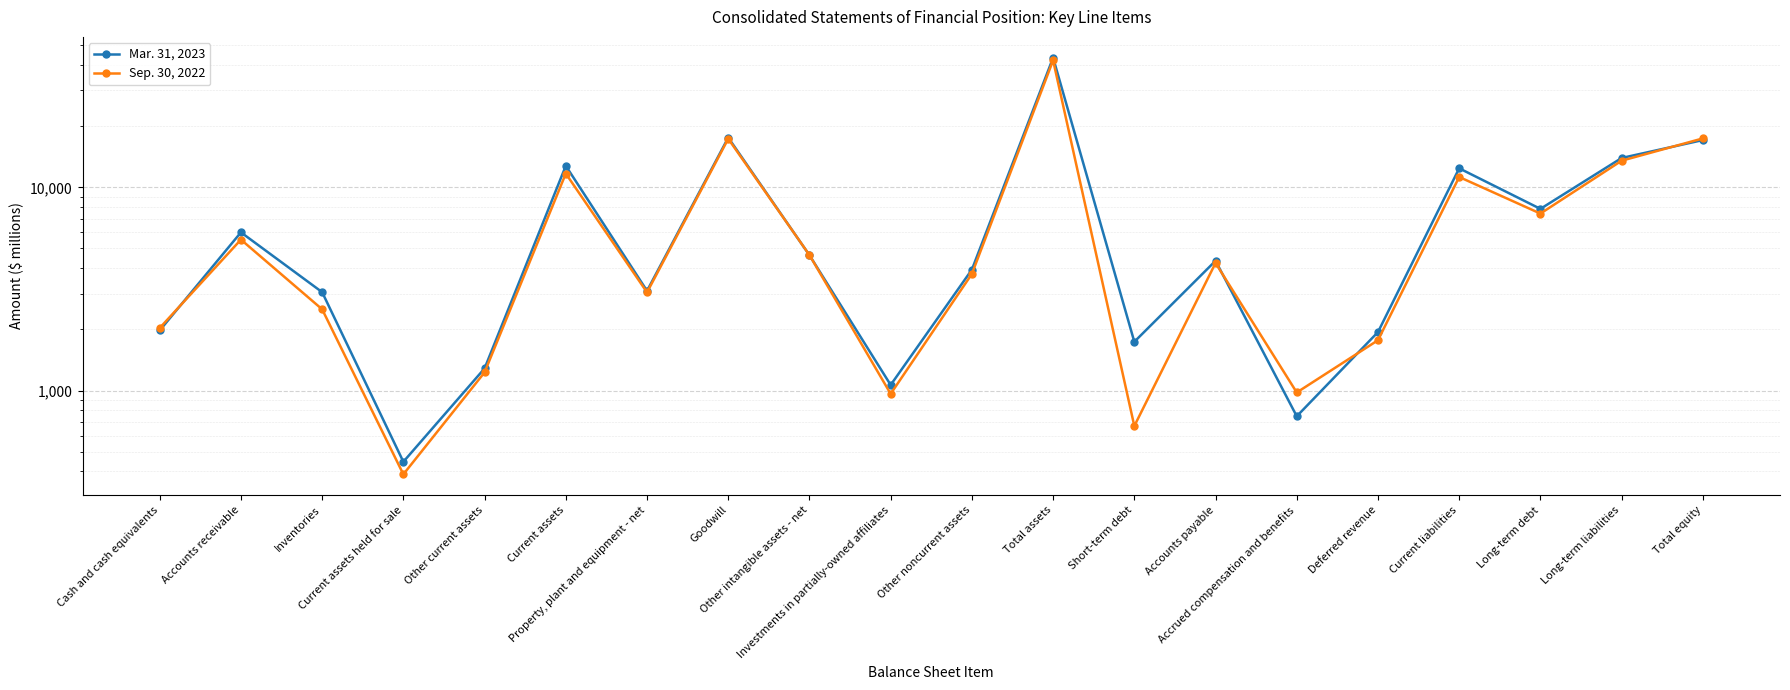

Count the number of categories in the chart.

20